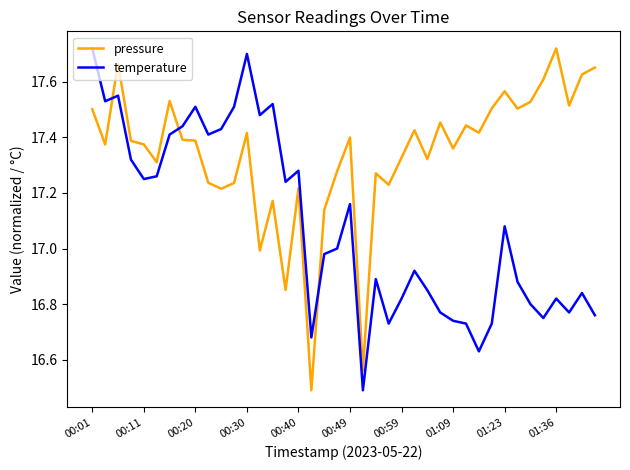

How many categories are shown in the chart?

40